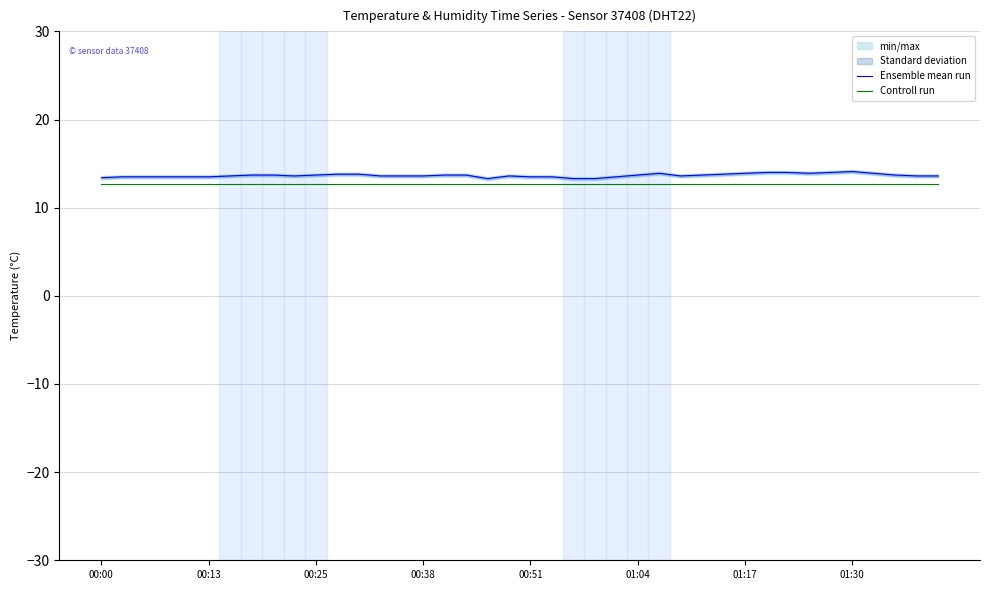

Read the Ensemble mean run value at 01:30.

14.1